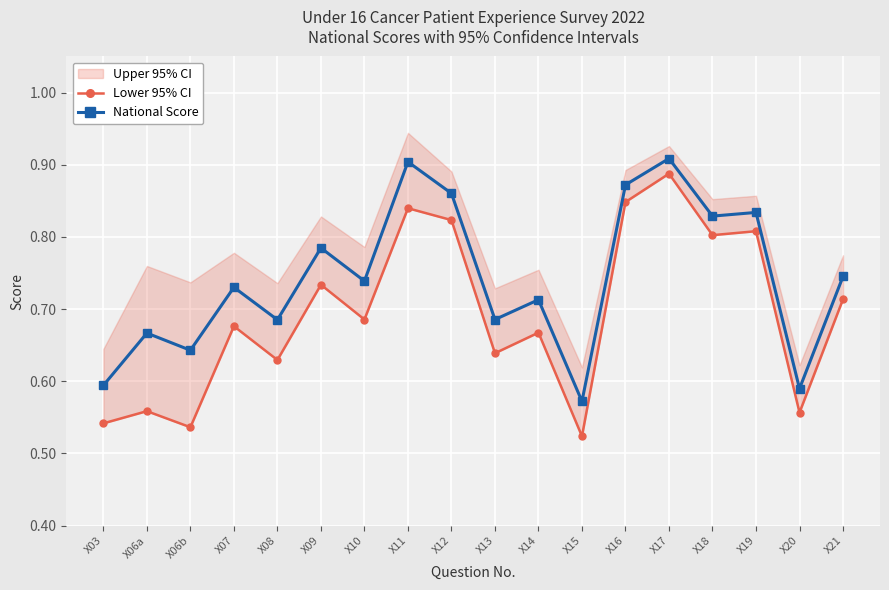

What is the sum of all National Score values?

13.4